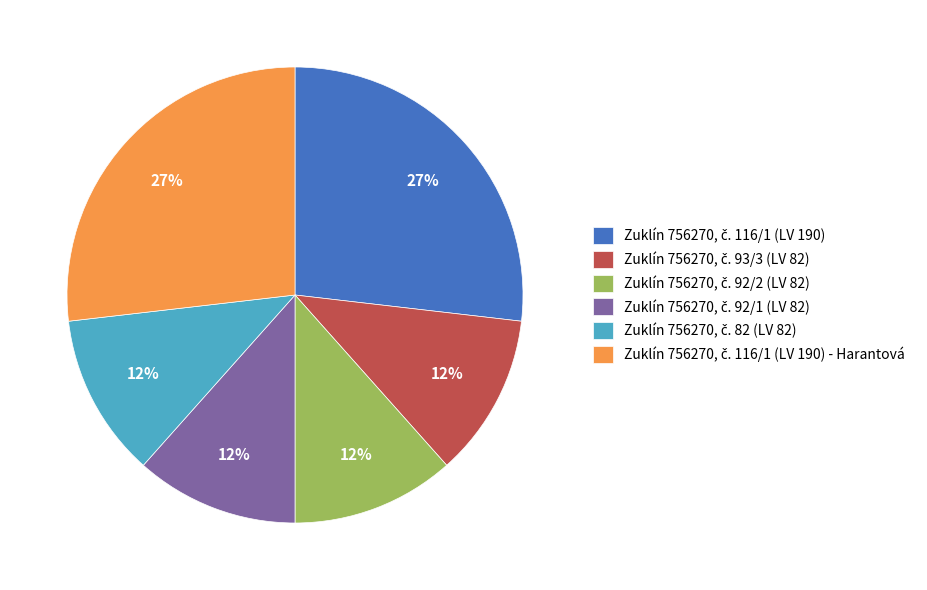

To the nearest percent, what is the average slice percentage?

17%